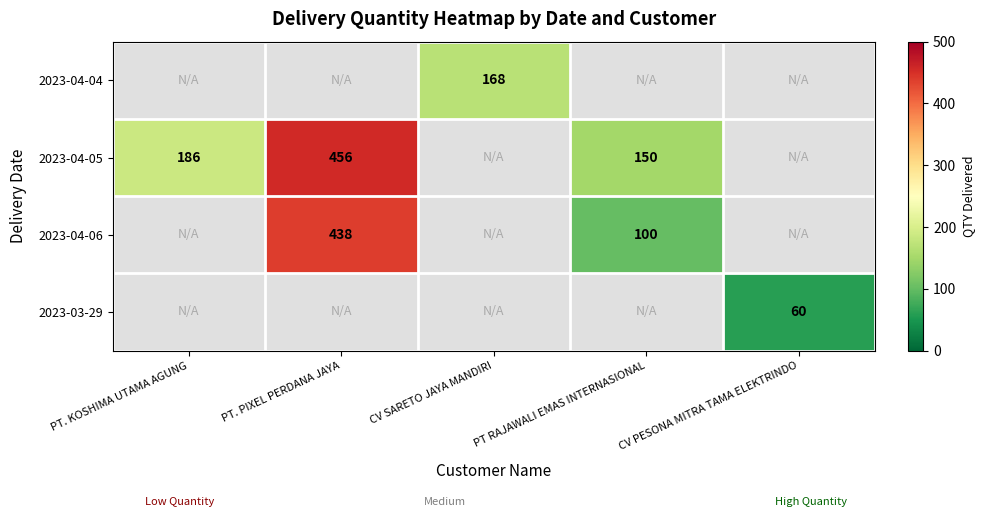

The value of 2023-04-06 at PT. PIXEL PERDANA JAYA is 438. True or false?

True